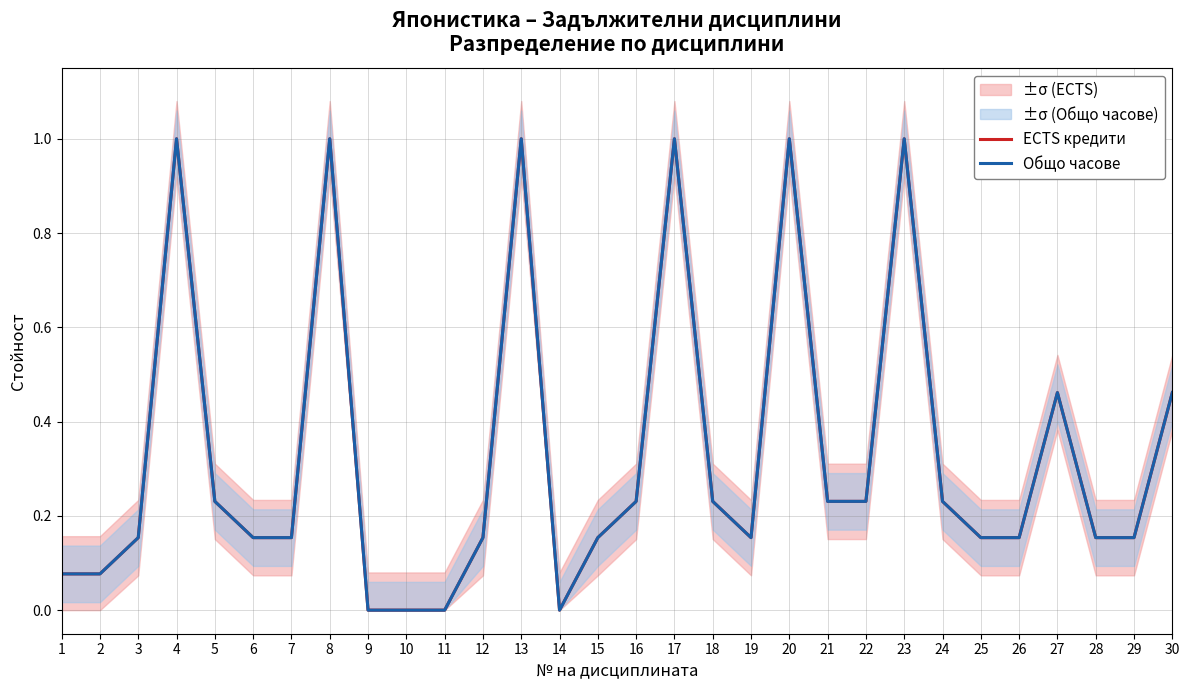

Where is Общо часове nearest to the value 0?

9